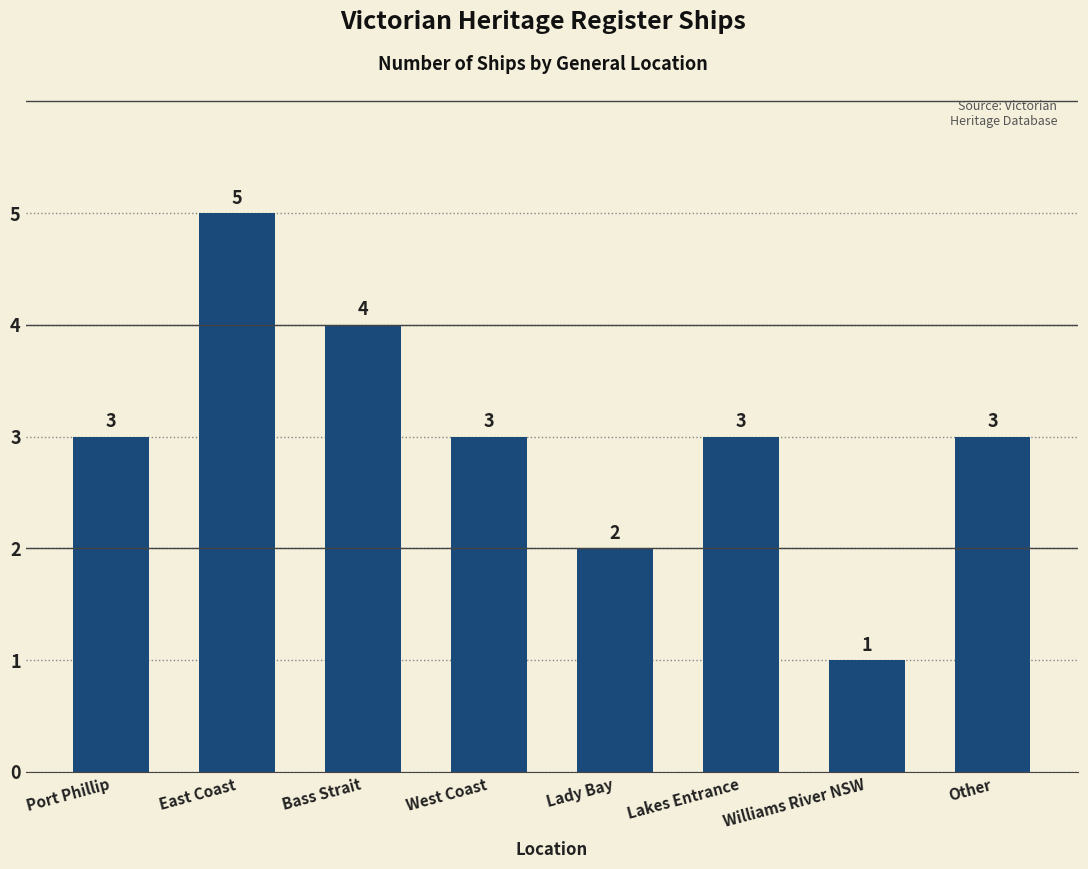

Which label corresponds to the largest value in the chart?

East Coast